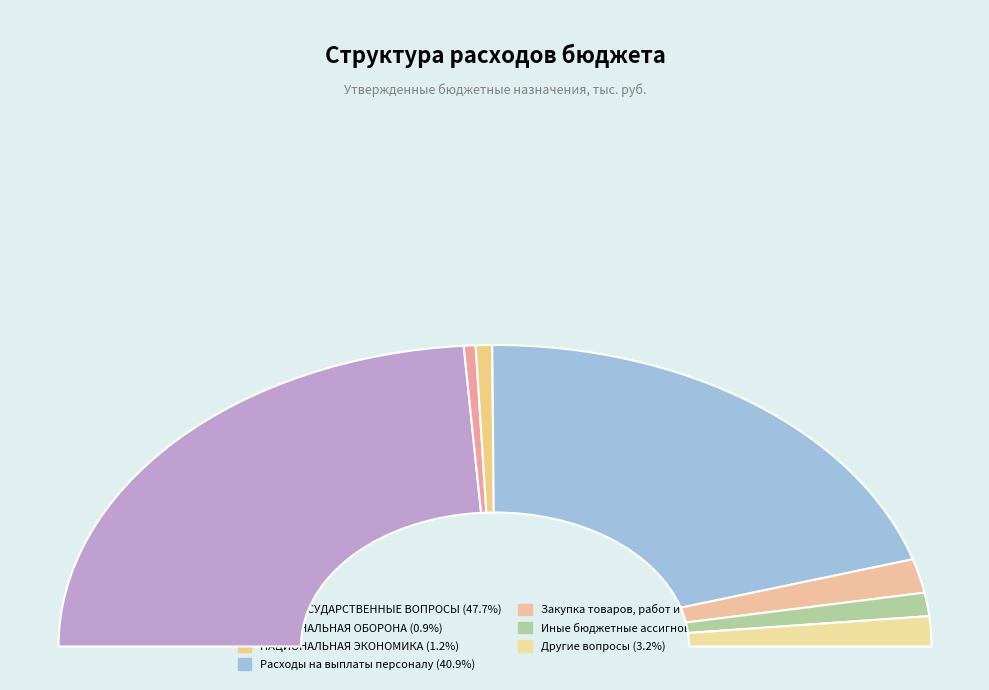

How much of the chart is everything except НАЦИОНАЛЬНАЯ ОБОРОНА?

99.1%